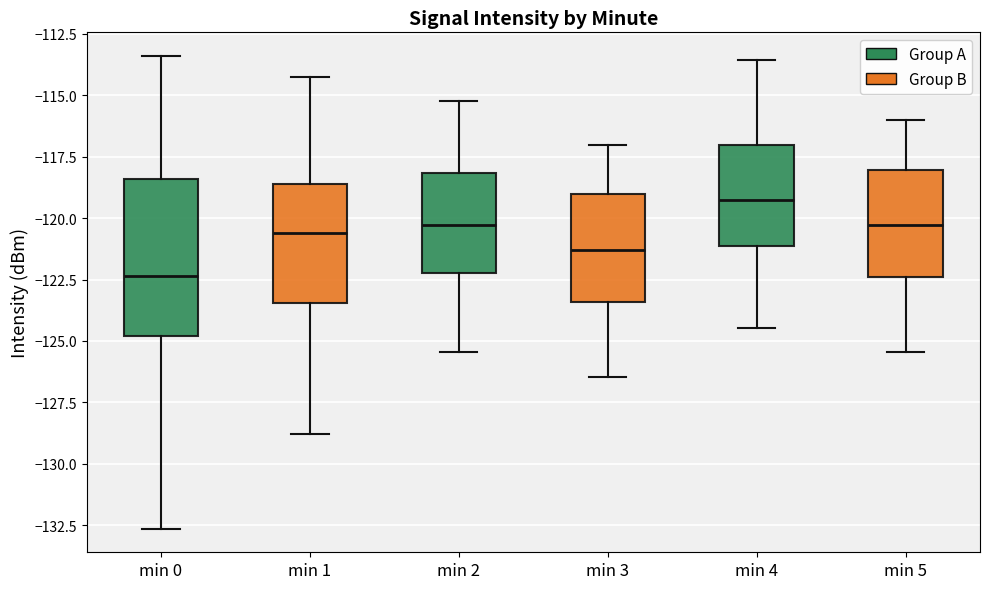

Reading left to right, transcribe this box plot: for each box, give where its median line is, the range the box spans, and where its two whiskers end, as read against the y-axis. The values are not printed on the chart, so give them approximately, as read against the axis.

min 0: median -122.5, box -125.0 to -118.5, whiskers -132.5 to -113.5
min 1: median -120.5, box -123.5 to -118.5, whiskers -129.0 to -114.5
min 2: median -120.5, box -122.0 to -118.0, whiskers -125.5 to -115.0
min 3: median -121.5, box -123.5 to -119.0, whiskers -126.5 to -117.0
min 4: median -119.5, box -121.0 to -117.0, whiskers -124.5 to -113.5
min 5: median -120.5, box -122.5 to -118.0, whiskers -125.5 to -116.0